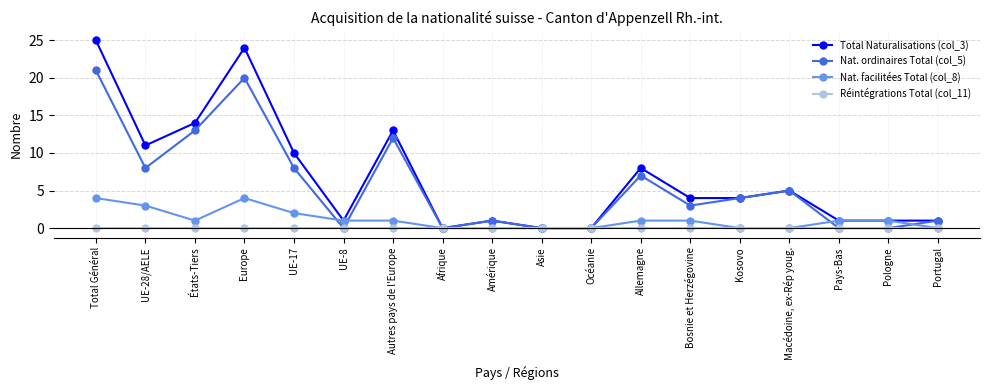

Which series has the largest total across all categories?

Total Naturalisations (col_3)